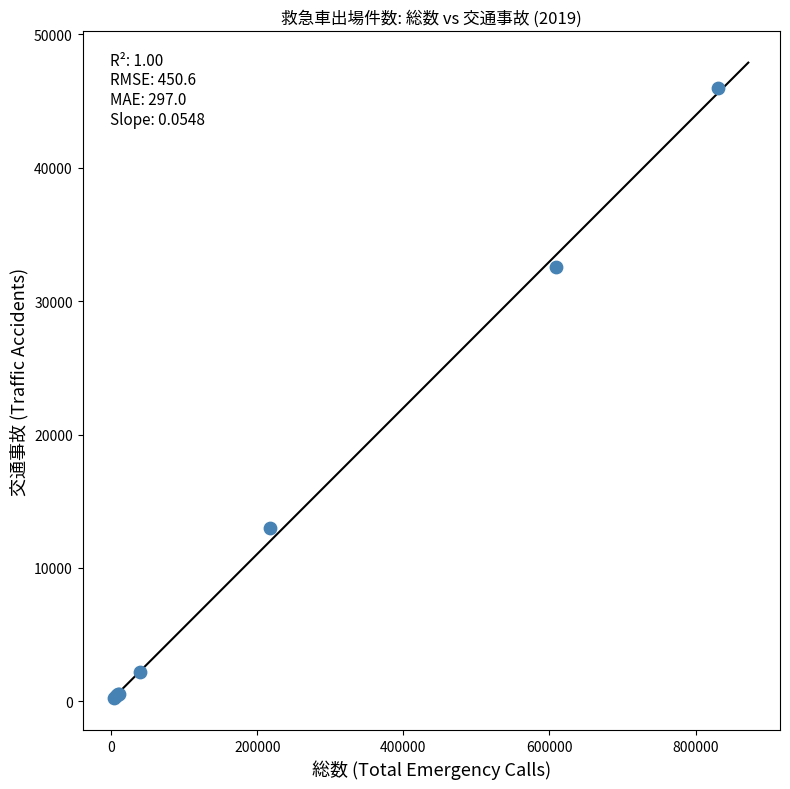

What Y value in the scatter plot is closest to 23105?

32591